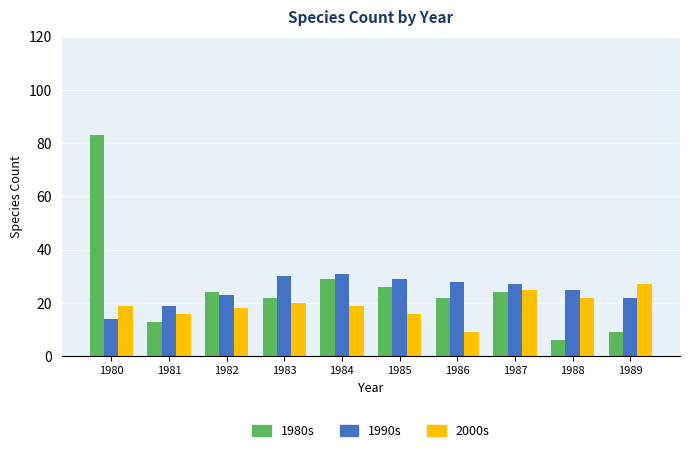

Count the number of categories in the chart.

10